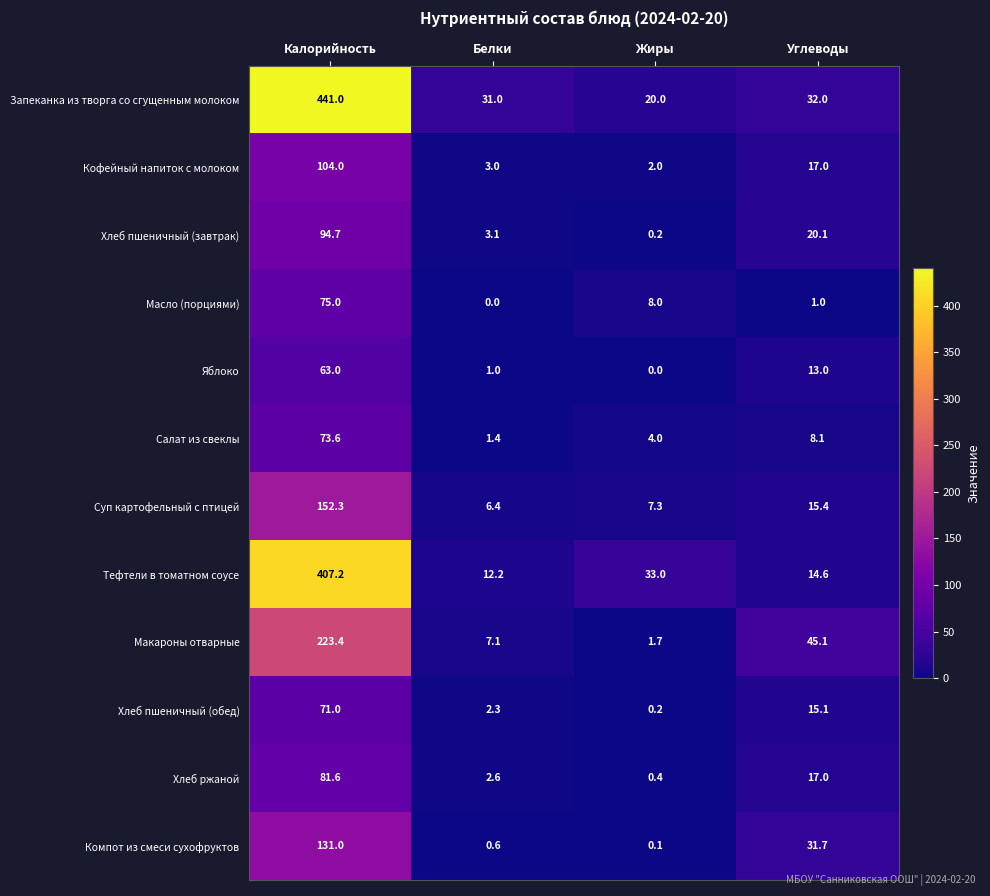

Which series has the widest spread of values?

Запеканка из творга со сгущенным молоком